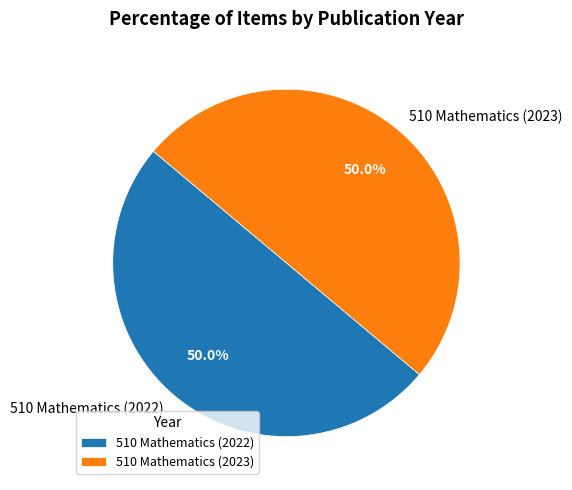

What percentage is the 510 Mathematics (2022) slice, to the nearest percent?

50%